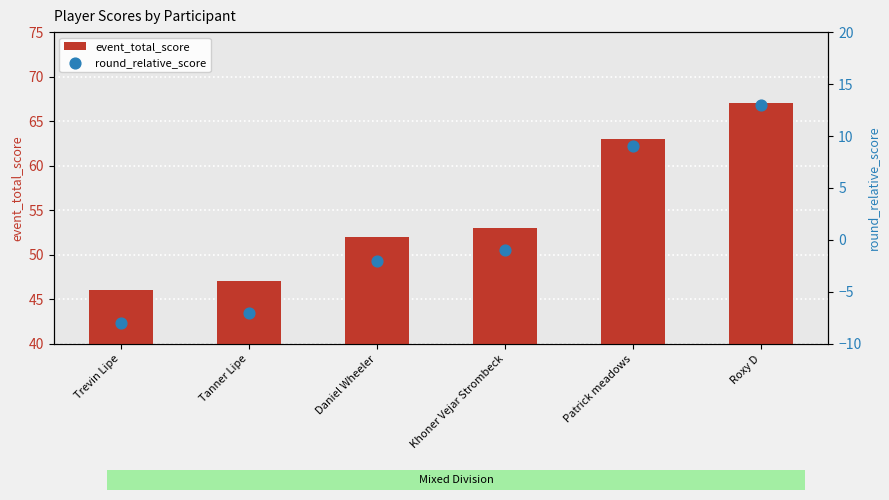

Which series contains the lowest Y value?

round_relative_score